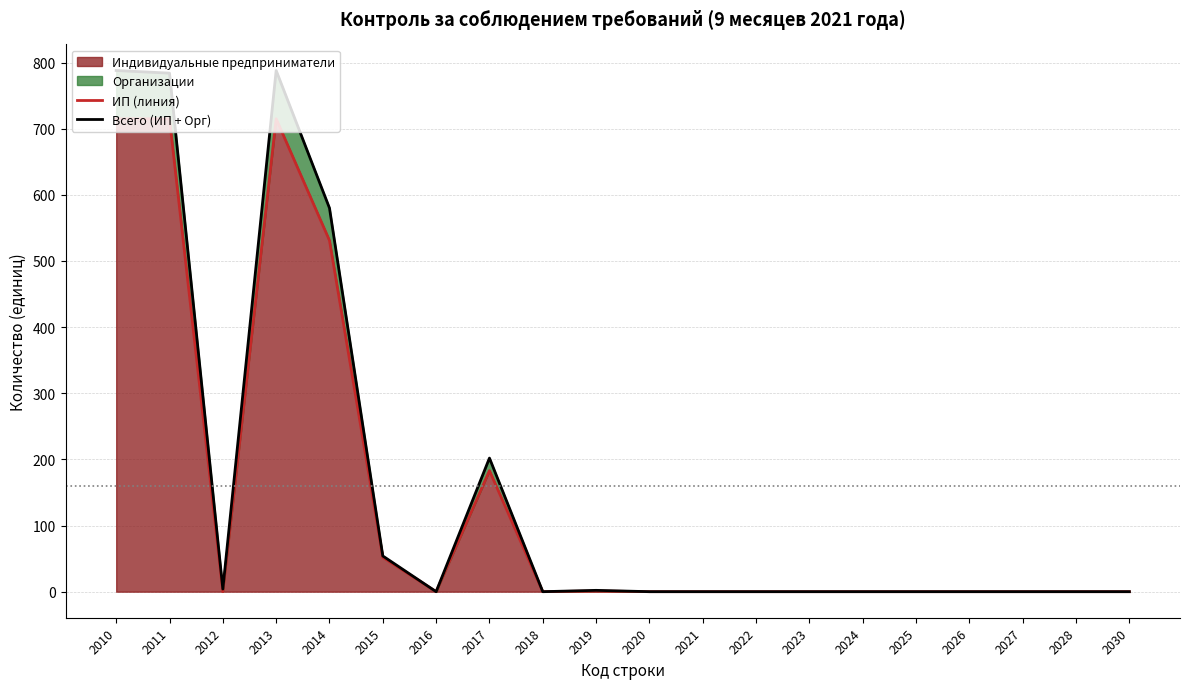

What is the sum of all Всего (ИП + Орг) values?

3202